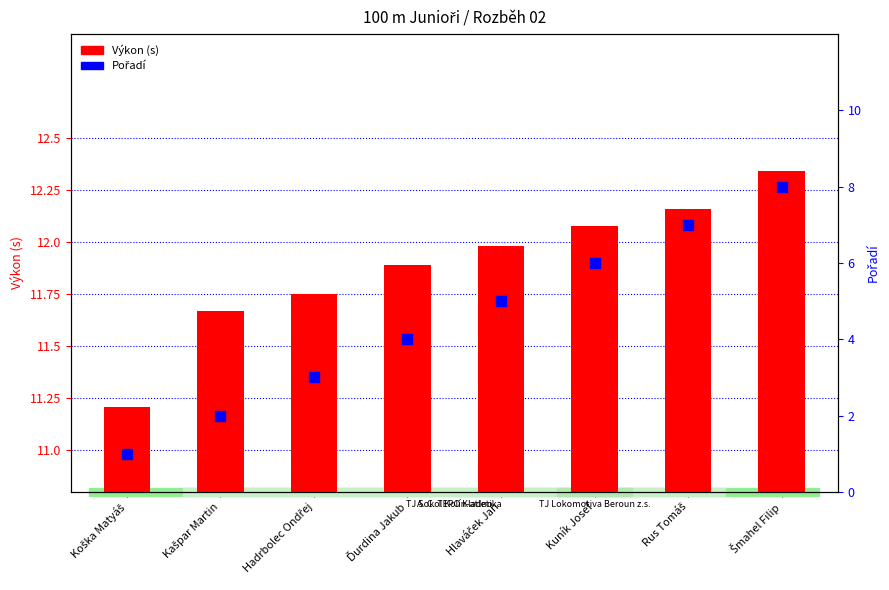

Which series has the widest spread of Y values?

Pořadí